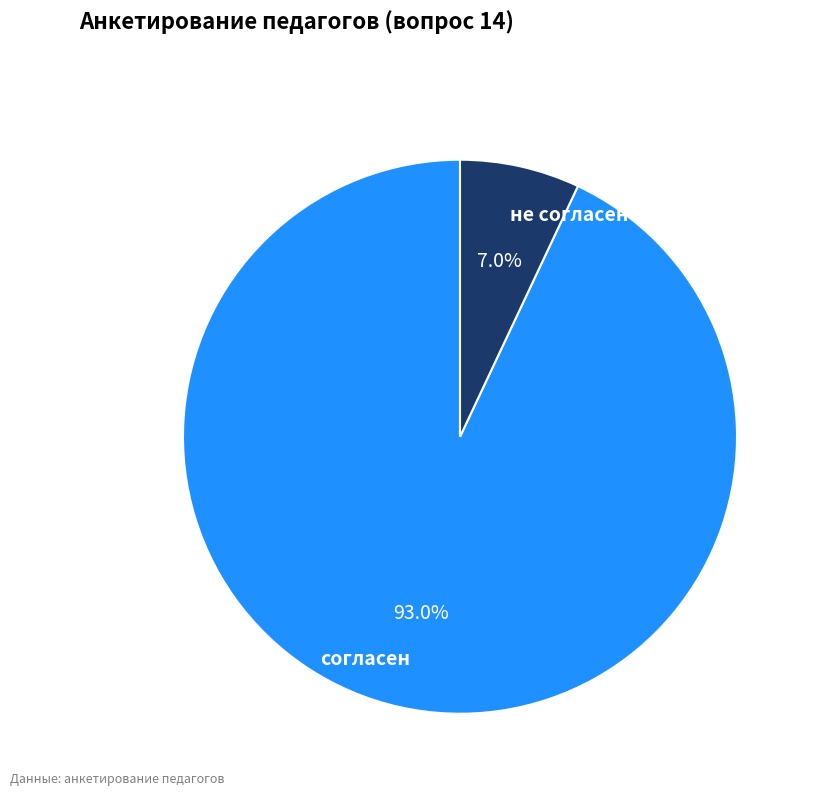

Is согласен the majority of the pie?

Yes